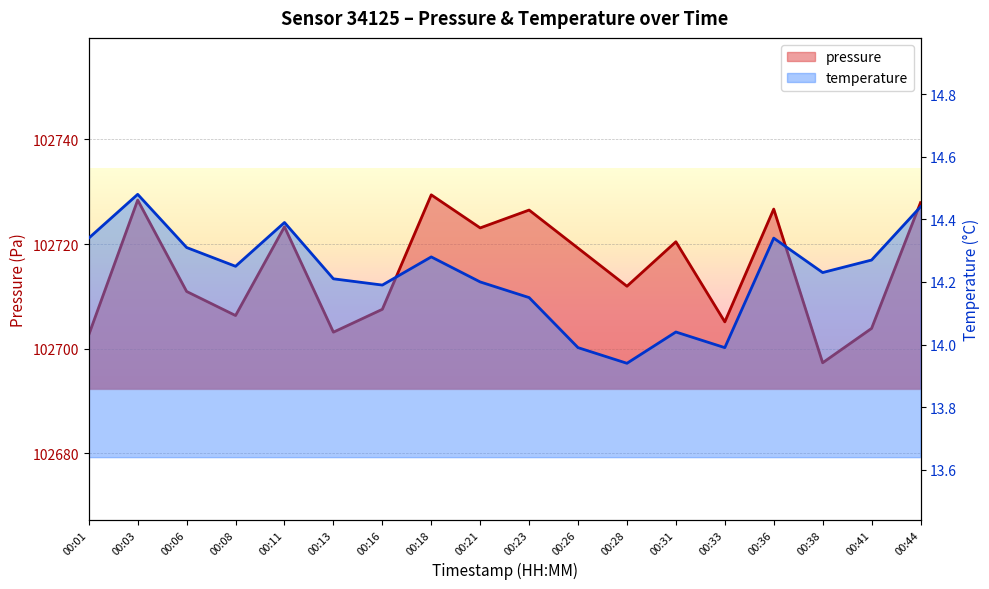

What is the smallest value displayed?

13.9